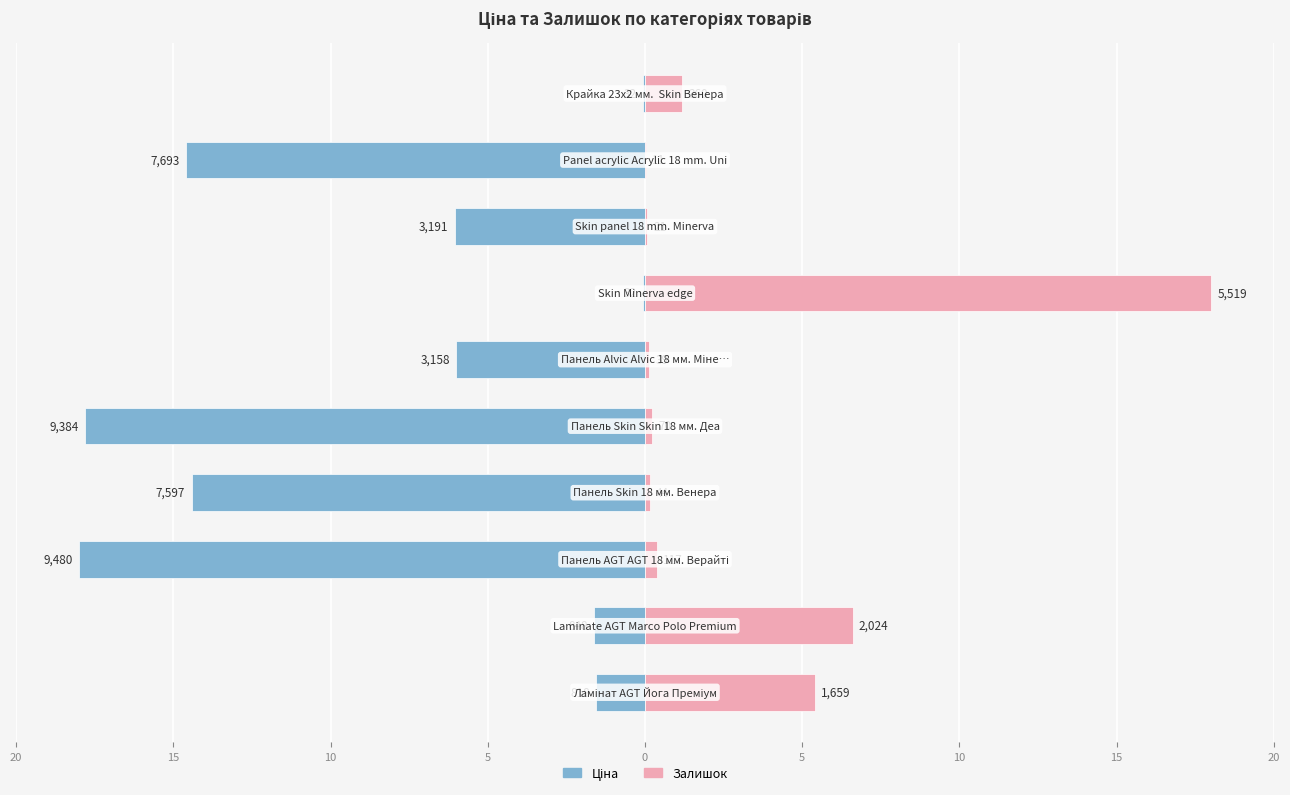

What are all the series names shown in the legend?

Ціна, Залишок